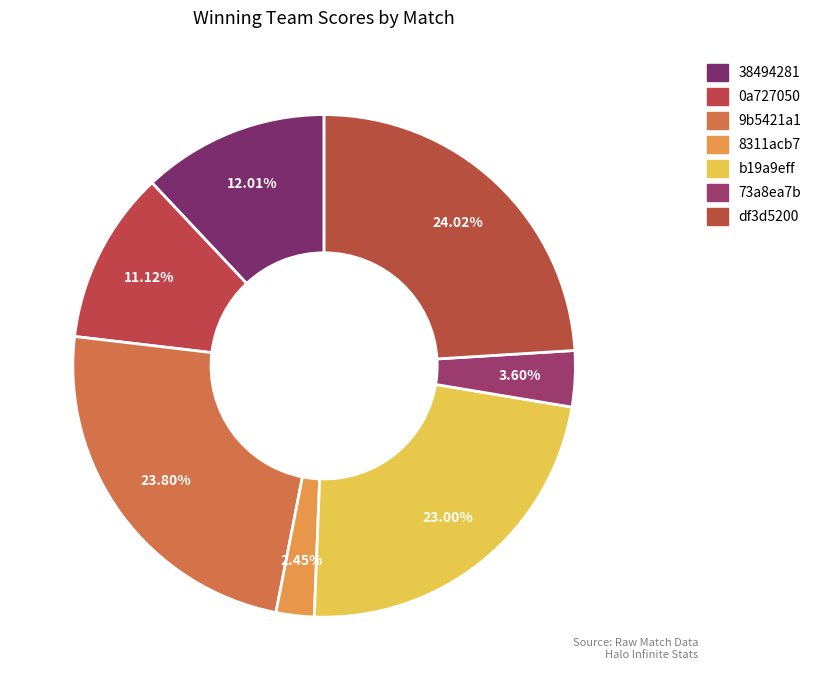

Count the number of slices in the pie.

7